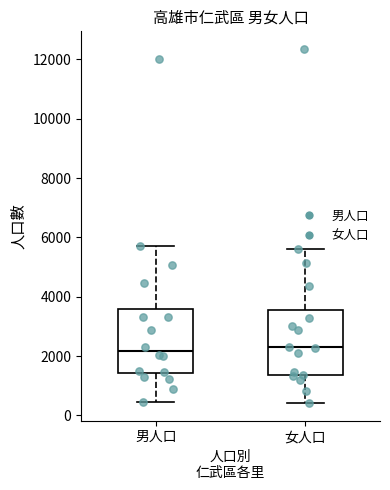

Reading left to right, read every box against the y-axis: the position of its median line, the range the box covers, and the ends of its whiskers. The values are not printed on the chart, so give them approximately, as read against the axis.

男人口: median 2200, box 1400 to 3600, whiskers 400 to 5800
女人口: median 2200, box 1400 to 3600, whiskers 400 to 5600